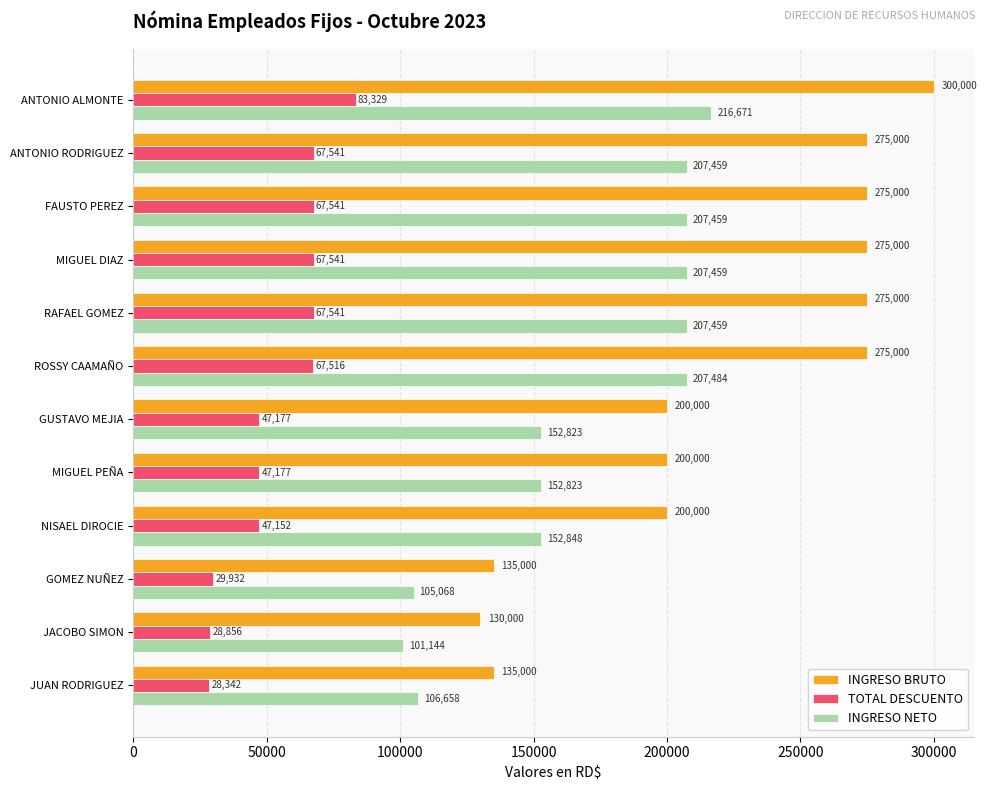

List the series in order of their overall mean, highest first.

INGRESO BRUTO, INGRESO NETO, TOTAL DESCUENTO